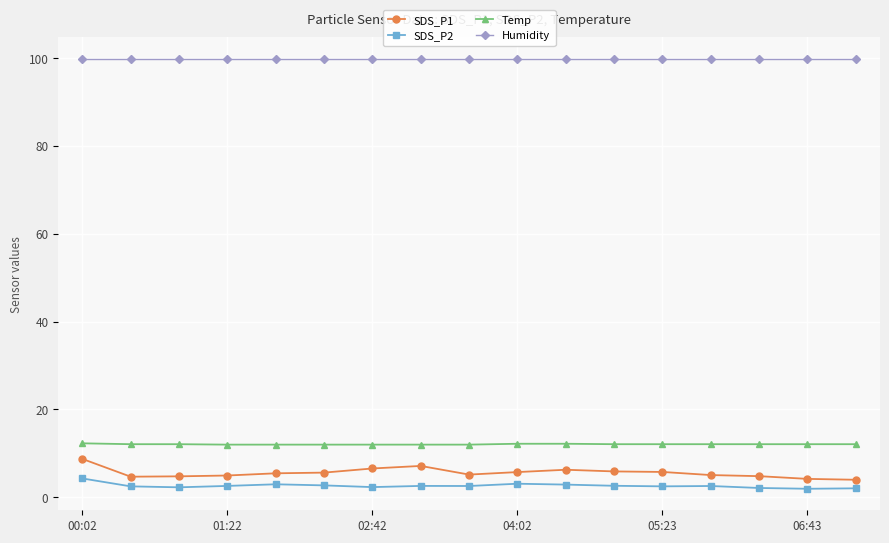

What is the maximum value for Temp?

12.3